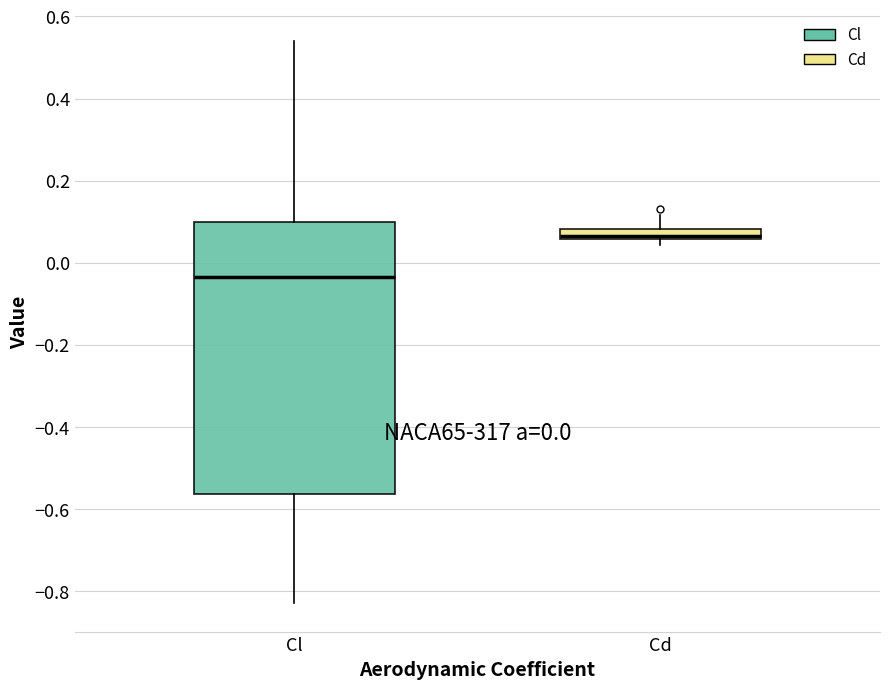

Which box is the tallest, from its lower edge to its upper edge?

Cl